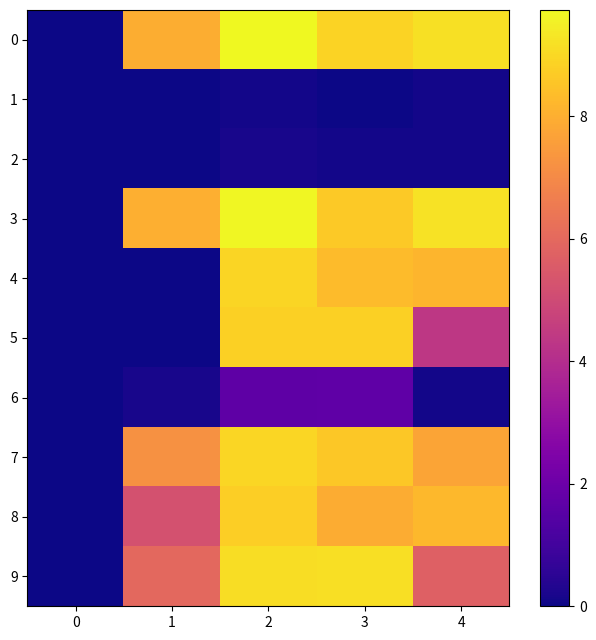

Which has a higher value, 1 or 3?

3